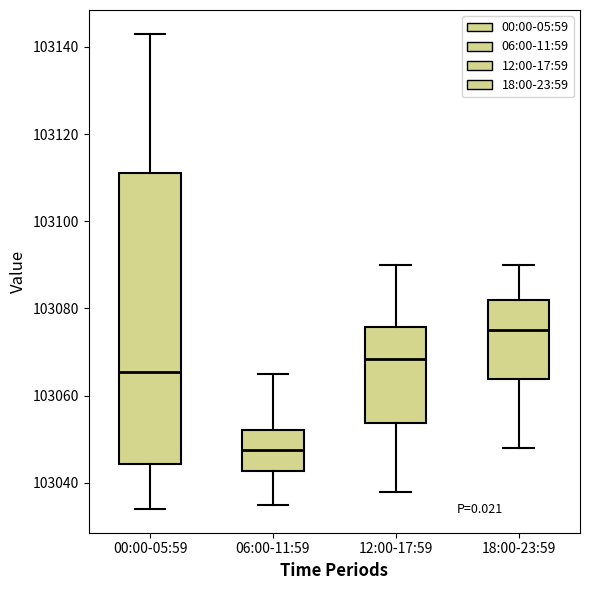

Where does the lower whisker of the box for 18:00-23:59 end on the y-axis? The values are not printed on the chart, so give them approximately, as read against the axis.

103048